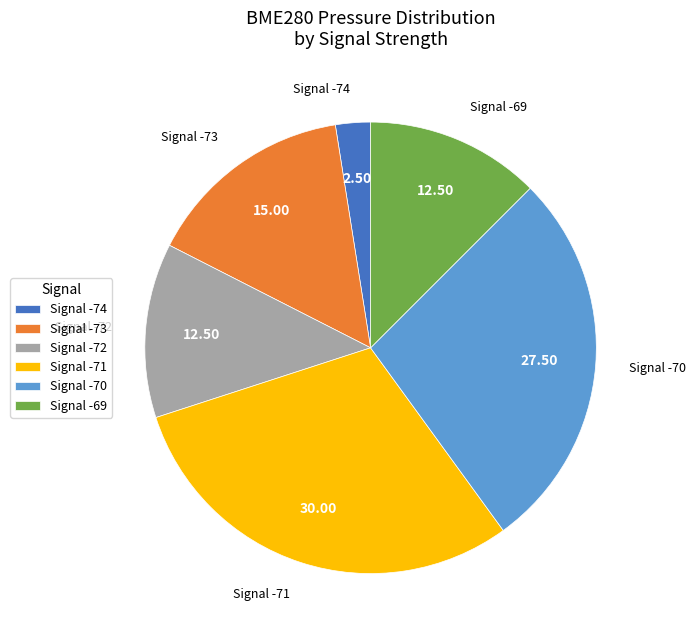

What is the smallest slice in the pie chart?

Signal -74